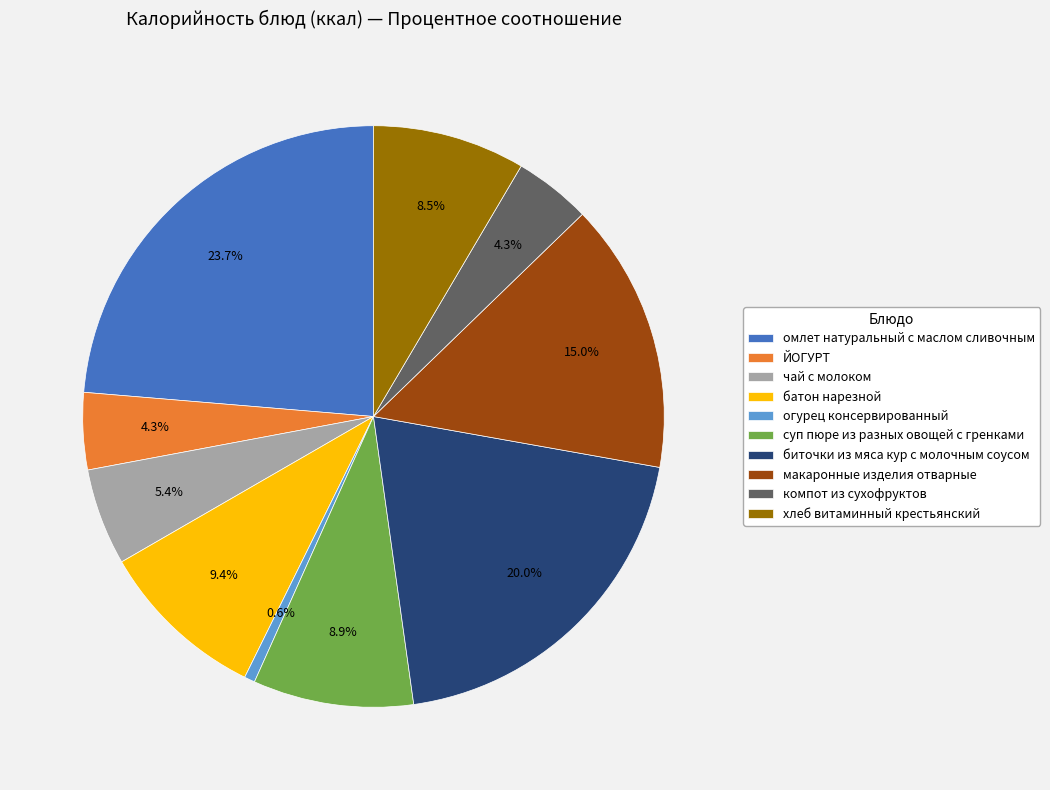

What is the largest slice in the pie chart?

омлет натуральный с маслом сливочным